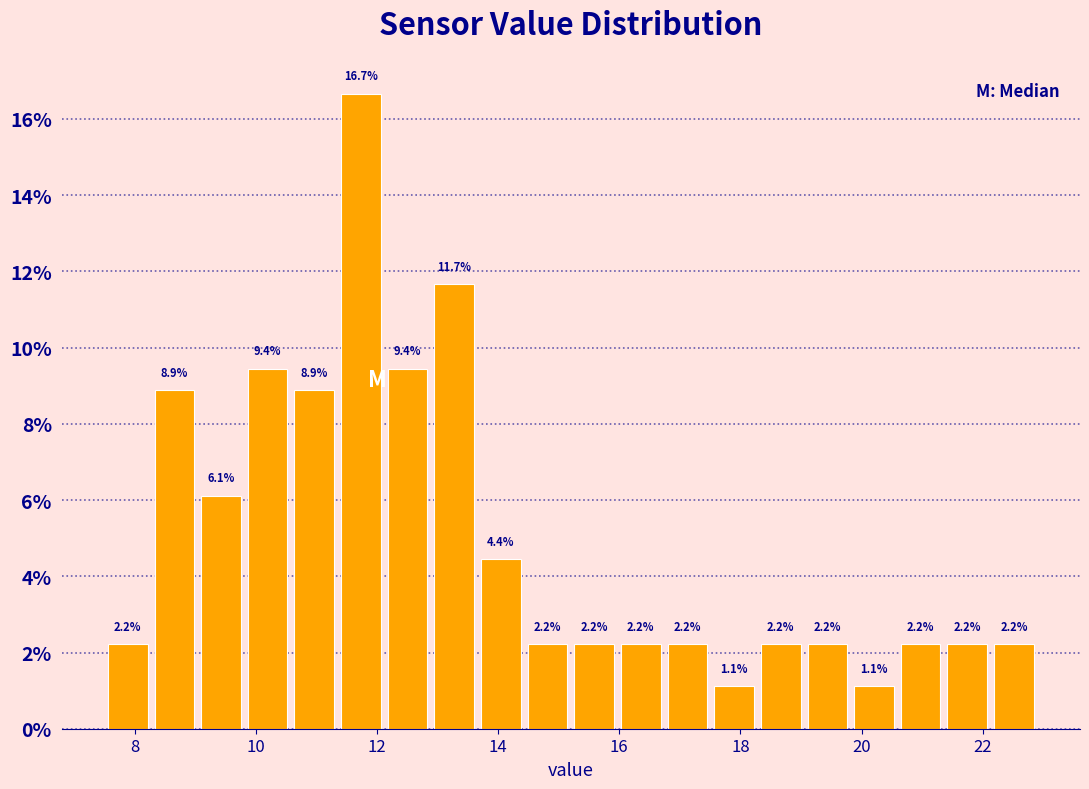

Read against the x-axis, roughly where is the centre of the tallest bar?

11.8